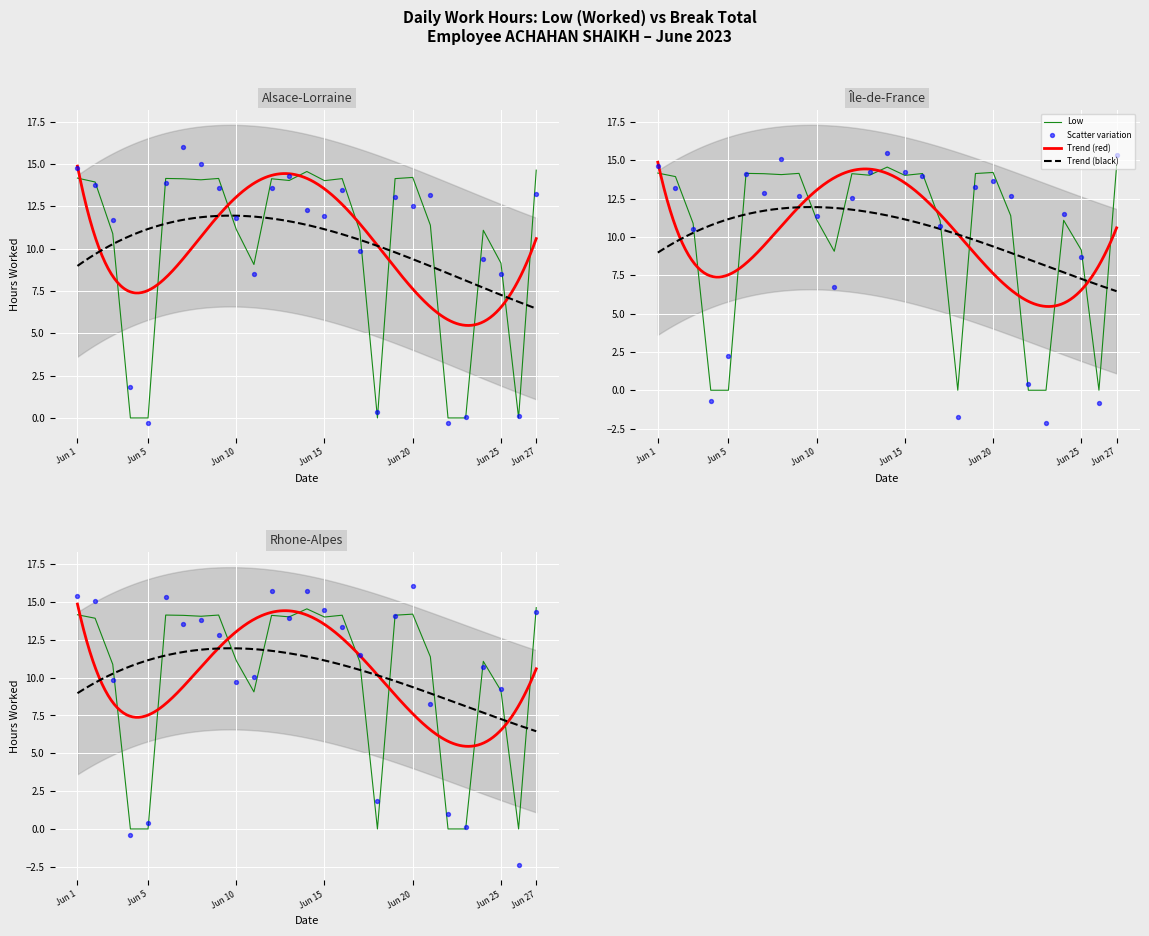

What is the change in value from 9 to 20?

+0.1